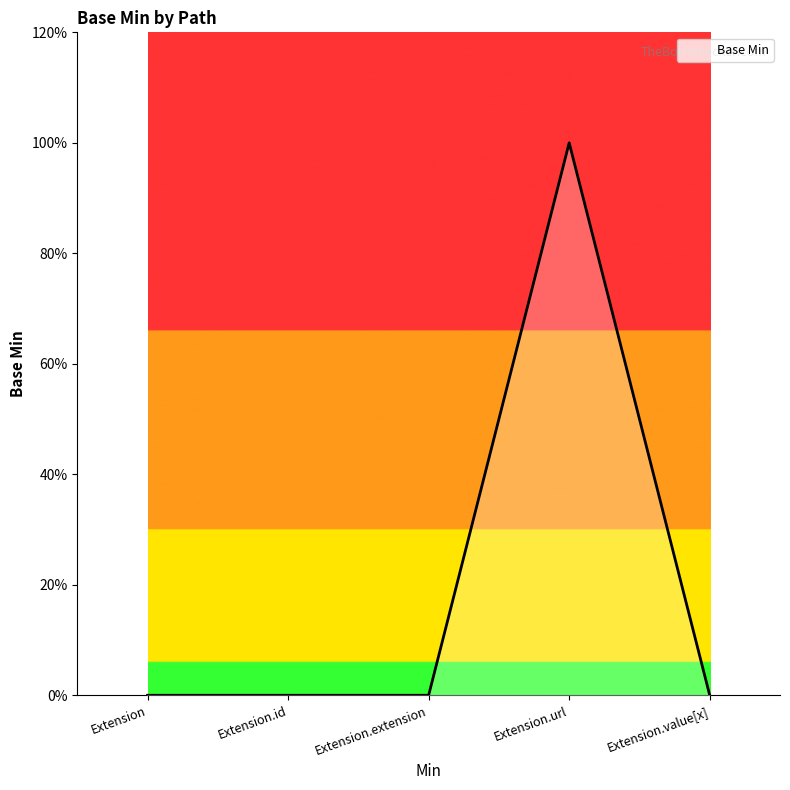

Is this an area chart (filled region under the line)?

Yes